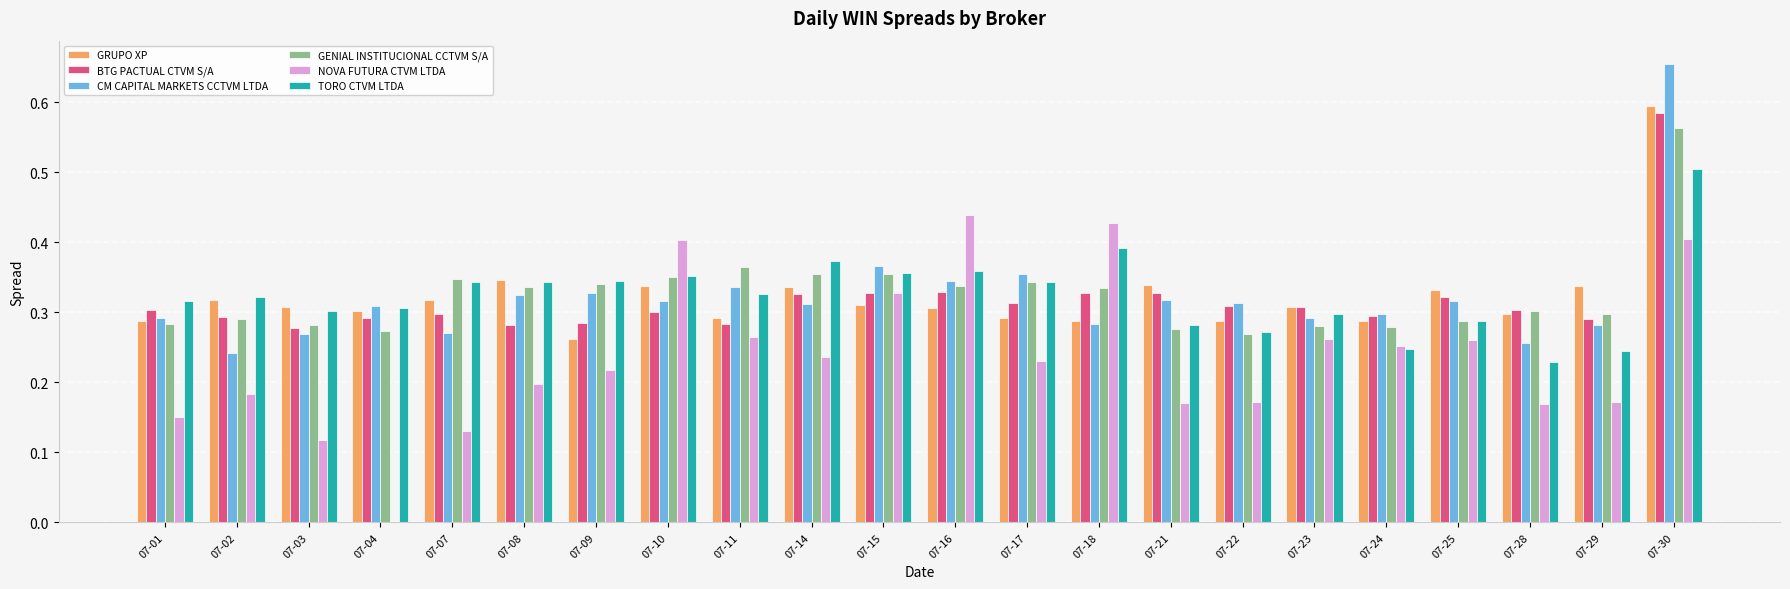

How many groups of bars are there?

22